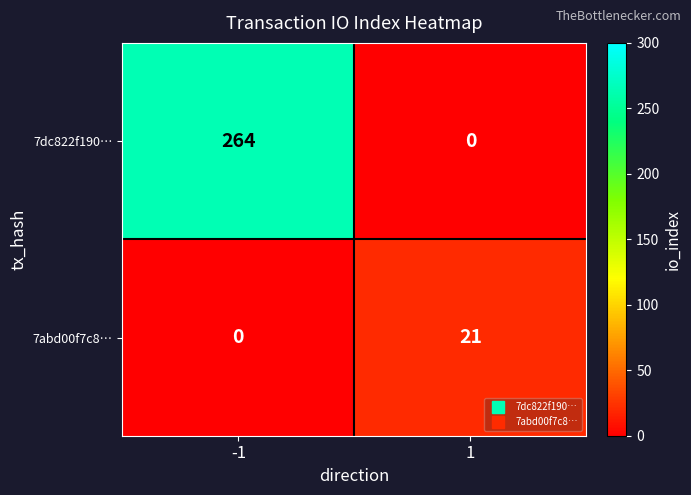

What is the maximum value shown in the chart?

264